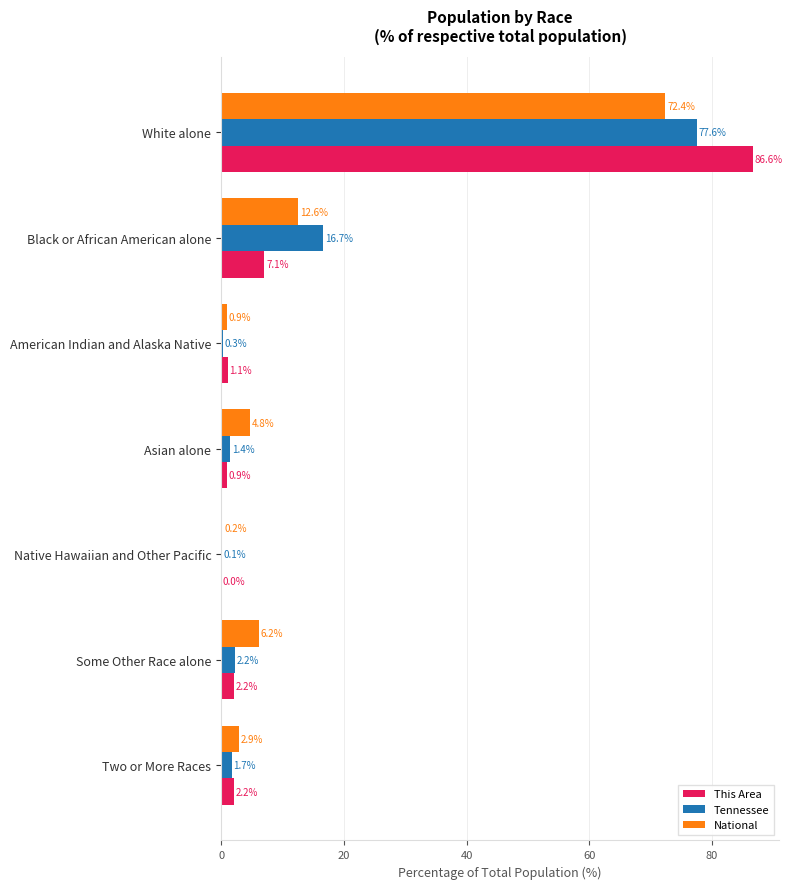

Which label corresponds to the largest value in the chart?

White alone